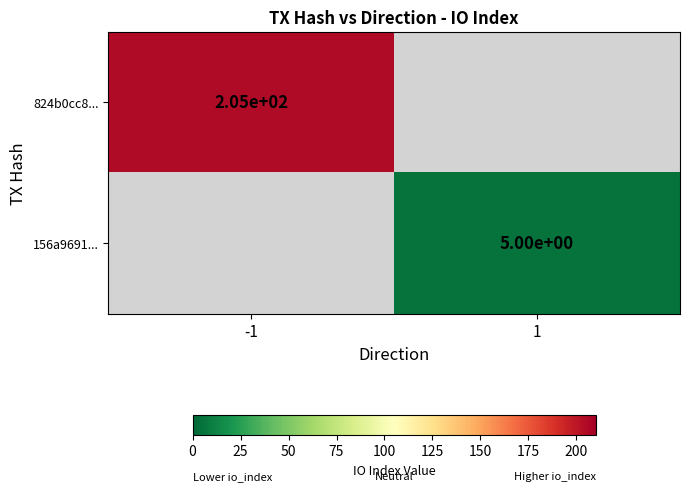

True or false: 824b0cc8... has a value of 75 at -1.

False